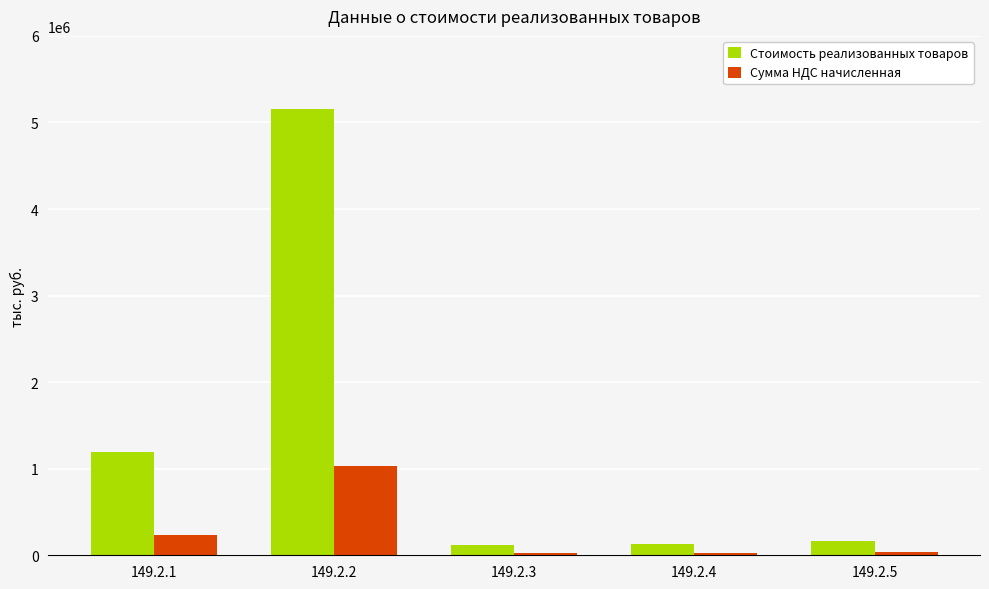

What value does the Сумма НДС начисленная series have at 149.2.3?

24569